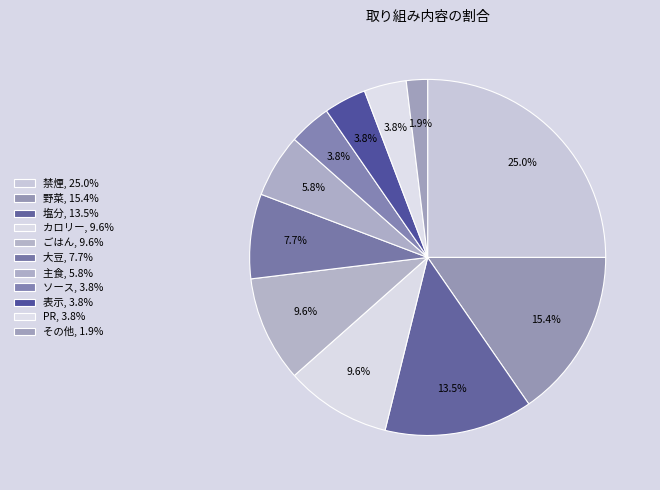

Is it true that ごはん is 10% of the pie?

True